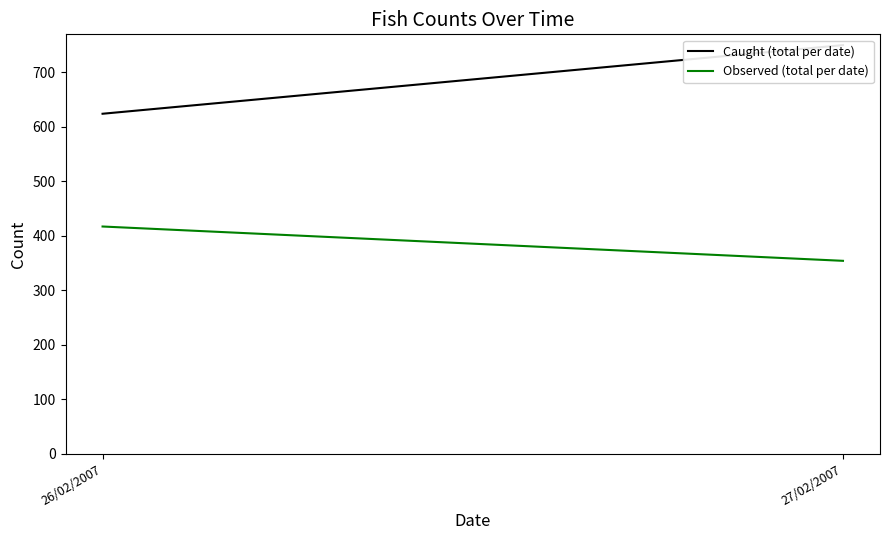

Rank the series at 26/02/2007 from lowest to highest value.

Observed (total per date), Caught (total per date)